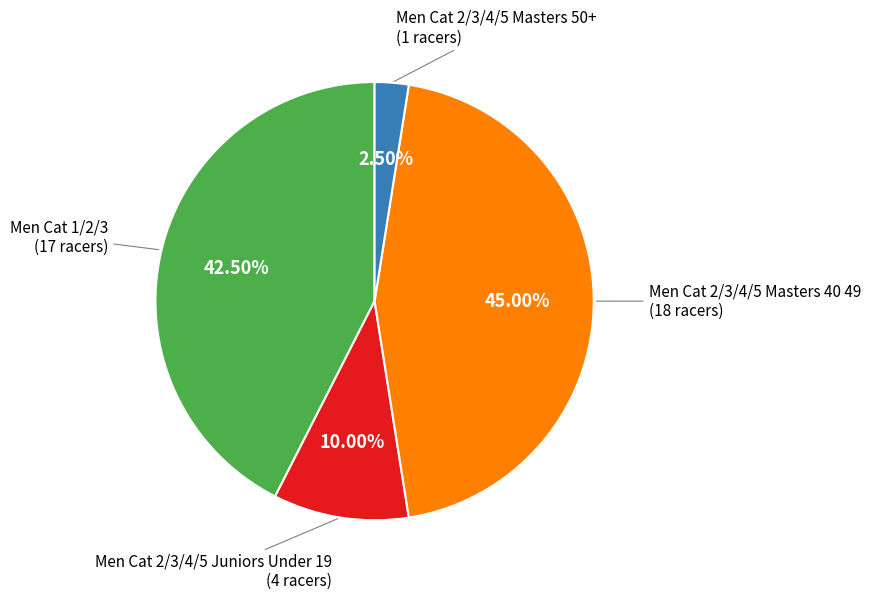

Does any single category account for the majority?

No